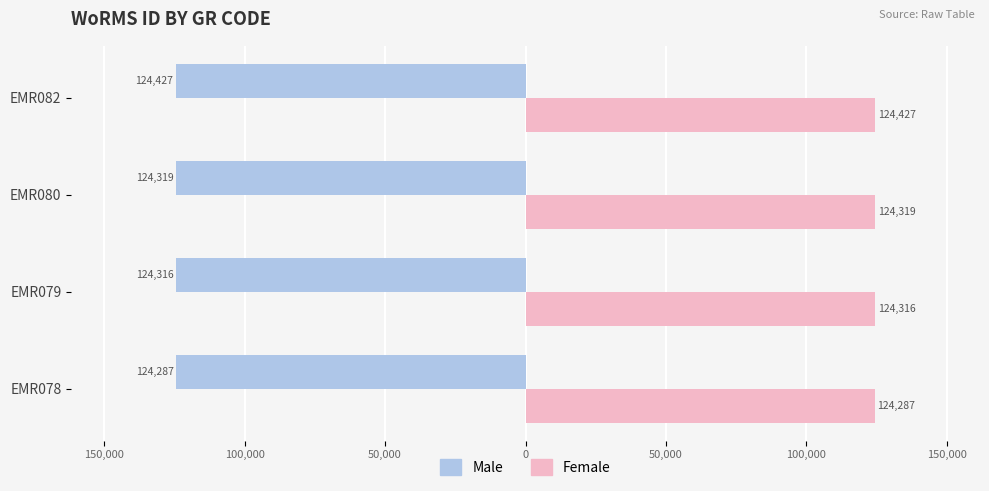

What are all the series names shown in the legend?

Male, Female